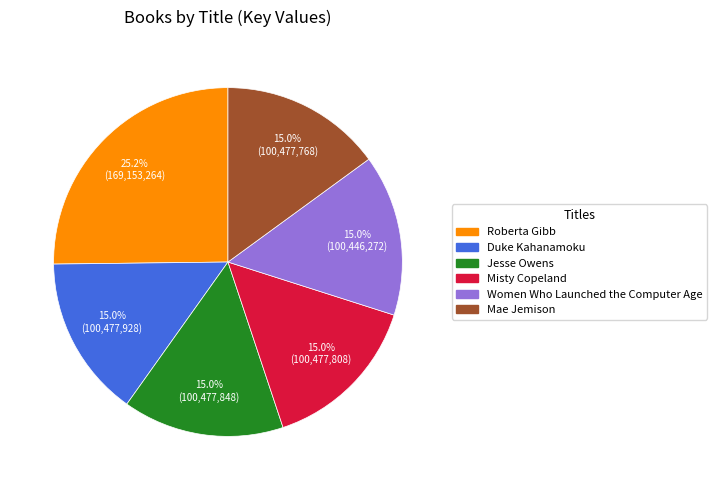

To the nearest percent, what portion does Duke Kahanamoku represent?

15%